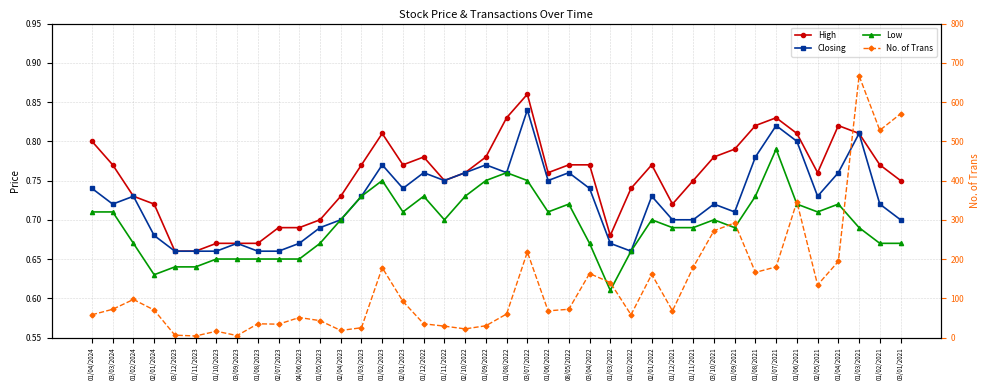

Reading left to right, transcribe all the data shown in this chart.

High: 01/04/2024=0.8	03/03/2024=0.8	01/02/2024=0.7	02/01/2024=0.7	03/12/2023=0.7	01/11/2023=0.7	01/10/2023=0.7	03/09/2023=0.7	01/08/2023=0.7	02/07/2023=0.7	04/06/2023=0.7	01/05/2023=0.7	02/04/2023=0.7	01/03/2023=0.8	01/02/2023=0.8	02/01/2023=0.8	01/12/2022=0.8	01/11/2022=0.8	02/10/2022=0.8	01/09/2022=0.8	01/08/2022=0.8	03/07/2022=0.9	01/06/2022=0.8	08/05/2022=0.8	03/04/2022=0.8	01/03/2022=0.7	01/02/2022=0.7	02/01/2022=0.8	01/12/2021=0.7	01/11/2021=0.8	03/10/2021=0.8	01/09/2021=0.8	01/08/2021=0.8	01/07/2021=0.8	01/06/2021=0.8	02/05/2021=0.8	01/04/2021=0.8	01/03/2021=0.8	01/02/2021=0.8	03/01/2021=0.8
Closing: 01/04/2024=0.7	03/03/2024=0.7	01/02/2024=0.7	02/01/2024=0.7	03/12/2023=0.7	01/11/2023=0.7	01/10/2023=0.7	03/09/2023=0.7	01/08/2023=0.7	02/07/2023=0.7	04/06/2023=0.7	01/05/2023=0.7	02/04/2023=0.7	01/03/2023=0.7	01/02/2023=0.8	02/01/2023=0.7	01/12/2022=0.8	01/11/2022=0.8	02/10/2022=0.8	01/09/2022=0.8	01/08/2022=0.8	03/07/2022=0.8	01/06/2022=0.8	08/05/2022=0.8	03/04/2022=0.7	01/03/2022=0.7	01/02/2022=0.7	02/01/2022=0.7	01/12/2021=0.7	01/11/2021=0.7	03/10/2021=0.7	01/09/2021=0.7	01/08/2021=0.8	01/07/2021=0.8	01/06/2021=0.8	02/05/2021=0.7	01/04/2021=0.8	01/03/2021=0.8	01/02/2021=0.7	03/01/2021=0.7
Low: 01/04/2024=0.7	03/03/2024=0.7	01/02/2024=0.7	02/01/2024=0.6	03/12/2023=0.6	01/11/2023=0.6	01/10/2023=0.7	03/09/2023=0.7	01/08/2023=0.7	02/07/2023=0.7	04/06/2023=0.7	01/05/2023=0.7	02/04/2023=0.7	01/03/2023=0.7	01/02/2023=0.8	02/01/2023=0.7	01/12/2022=0.7	01/11/2022=0.7	02/10/2022=0.7	01/09/2022=0.8	01/08/2022=0.8	03/07/2022=0.8	01/06/2022=0.7	08/05/2022=0.7	03/04/2022=0.7	01/03/2022=0.6	01/02/2022=0.7	02/01/2022=0.7	01/12/2021=0.7	01/11/2021=0.7	03/10/2021=0.7	01/09/2021=0.7	01/08/2021=0.7	01/07/2021=0.8	01/06/2021=0.7	02/05/2021=0.7	01/04/2021=0.7	01/03/2021=0.7	01/02/2021=0.7	03/01/2021=0.7
No. of Trans: 01/04/2024=58.0	03/03/2024=72.0	01/02/2024=97.0	02/01/2024=70.0	03/12/2023=6.0	01/11/2023=4.0	01/10/2023=16.0	03/09/2023=5.0	01/08/2023=35.0	02/07/2023=34.0	04/06/2023=51.0	01/05/2023=43.0	02/04/2023=18.0	01/03/2023=25.0	01/02/2023=178.0	02/01/2023=92.0	01/12/2022=35.0	01/11/2022=29.0	02/10/2022=22.0	01/09/2022=30.0	01/08/2022=60.0	03/07/2022=218.0	01/06/2022=68.0	08/05/2022=72.0	03/04/2022=163.0	01/03/2022=140.0	01/02/2022=58.0	02/01/2022=161.0	01/12/2021=68.0	01/11/2021=179.0	03/10/2021=272.0	01/09/2021=292.0	01/08/2021=166.0	01/07/2021=180.0	01/06/2021=346.0	02/05/2021=134.0	01/04/2021=194.0	01/03/2021=667.0	01/02/2021=528.0	03/01/2021=570.0